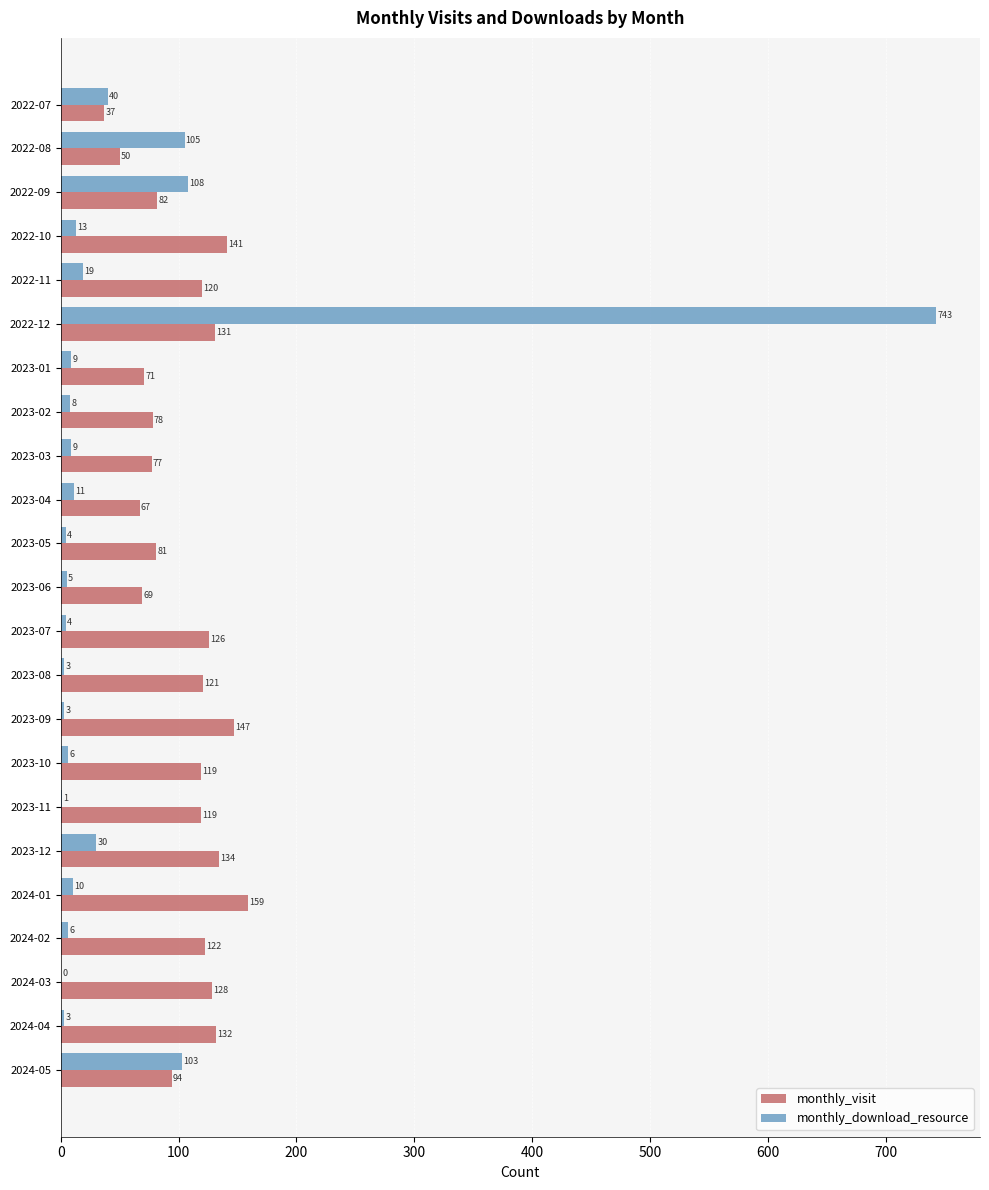

How many series are shown in this chart?

2